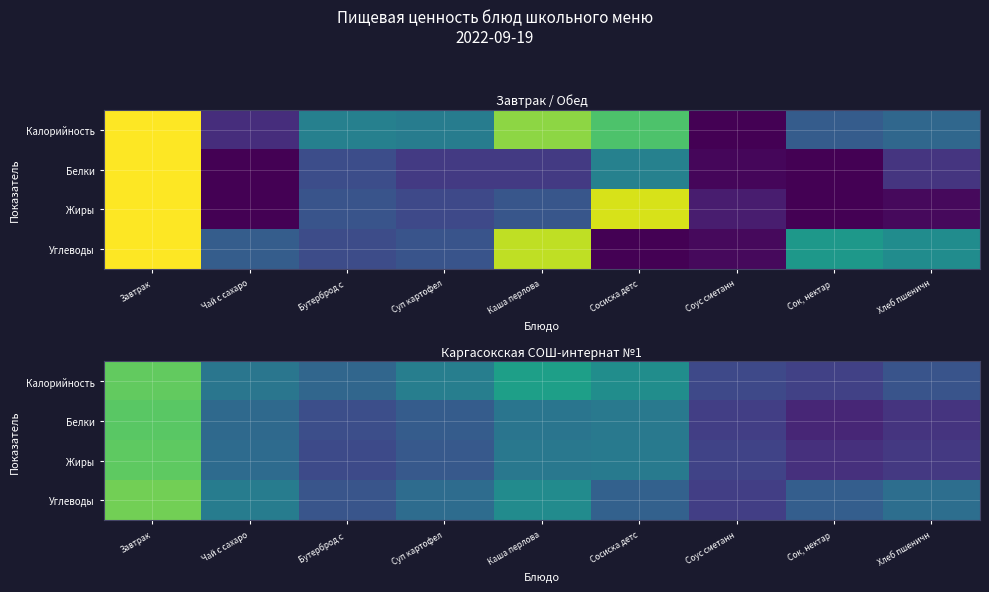

Rank the series by their maximum value, from highest to lowest.

Углеводы, Калорийность, Жиры, Белки